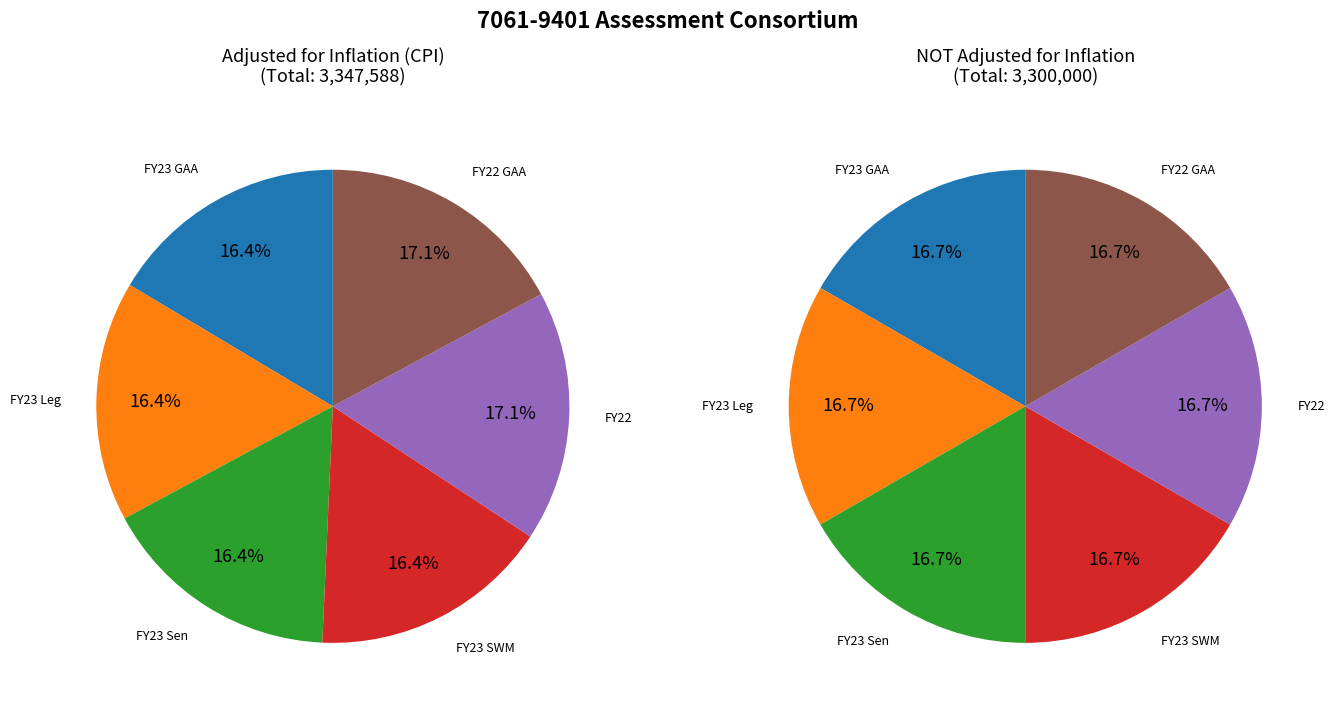

To the nearest percent, what is the difference between the largest and smallest slice percentages?

1%